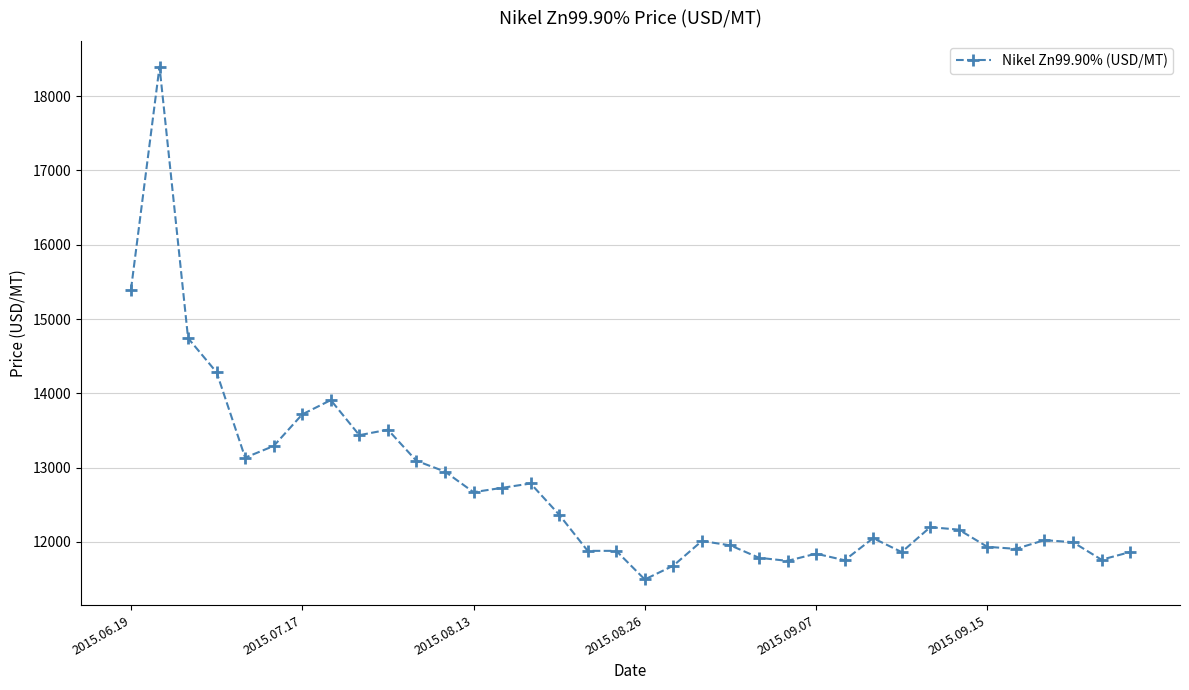

What is the greatest value displayed?

18398.7